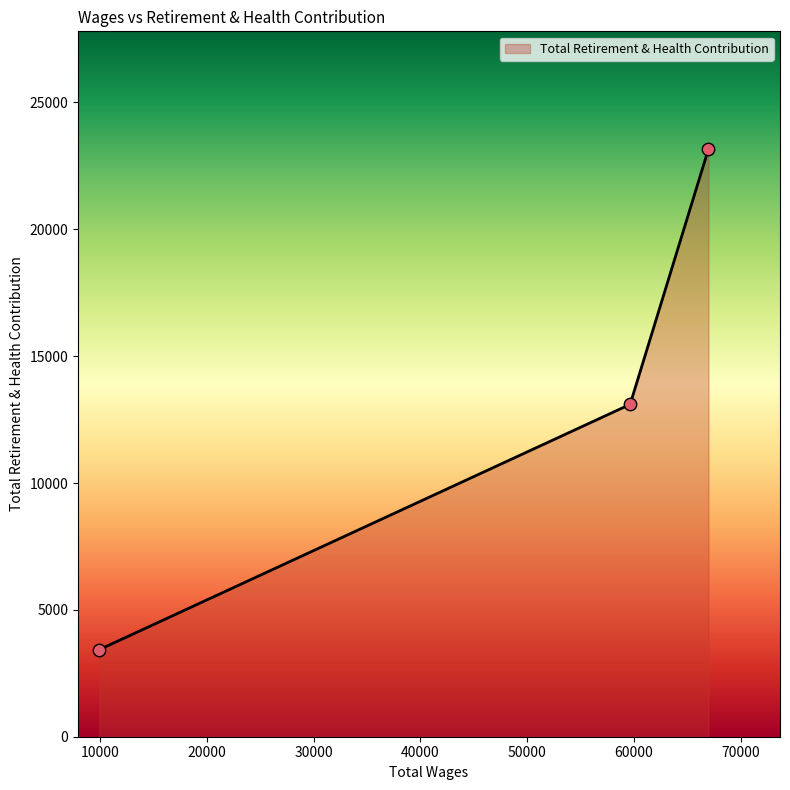

What is the smallest value displayed?

3431